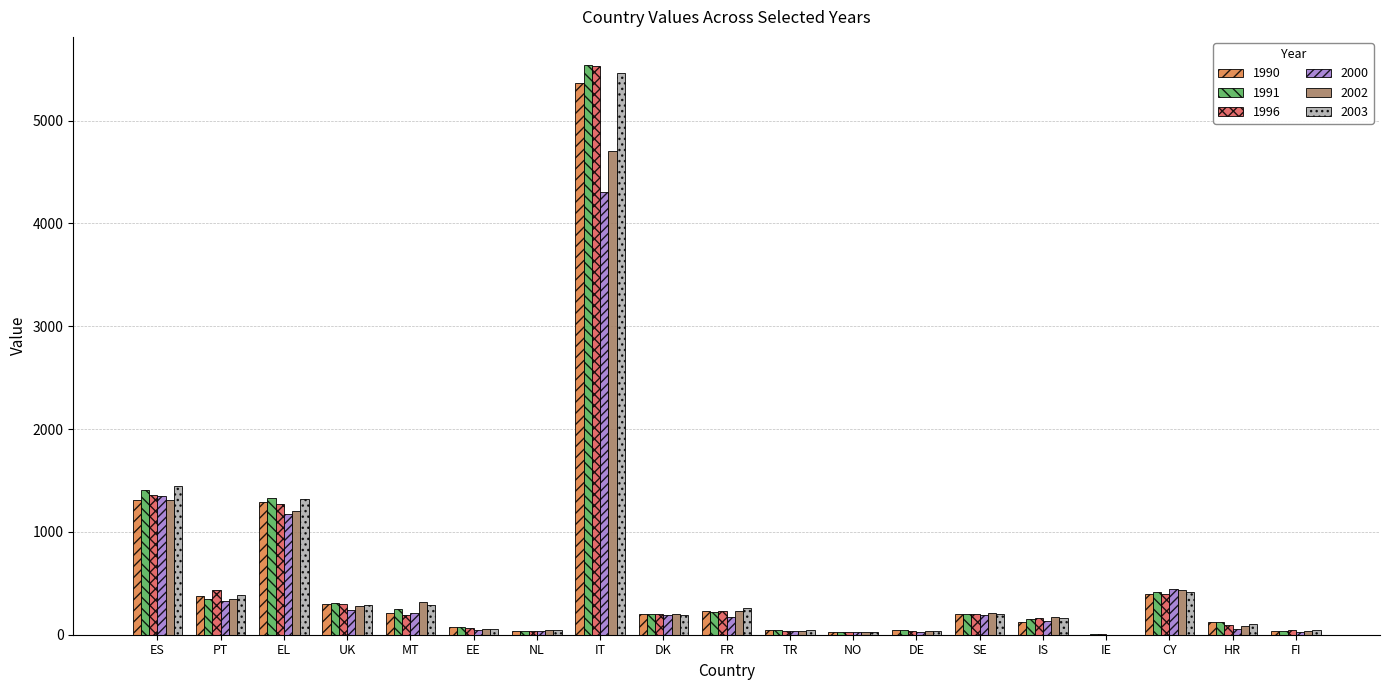

What is the maximum value for 1990?

5368